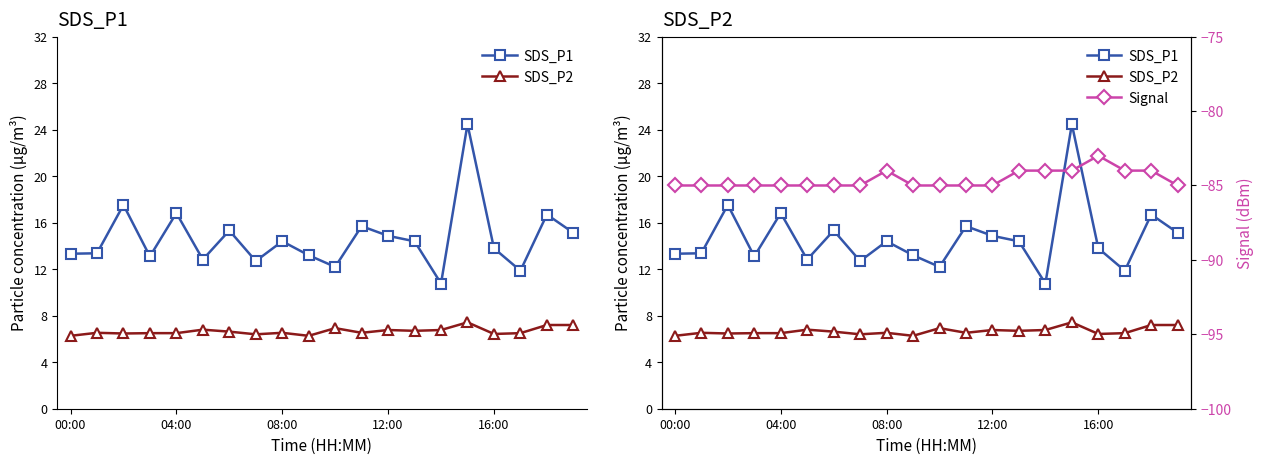

Which series changed the most between 08:00 and 12:00?

Signal